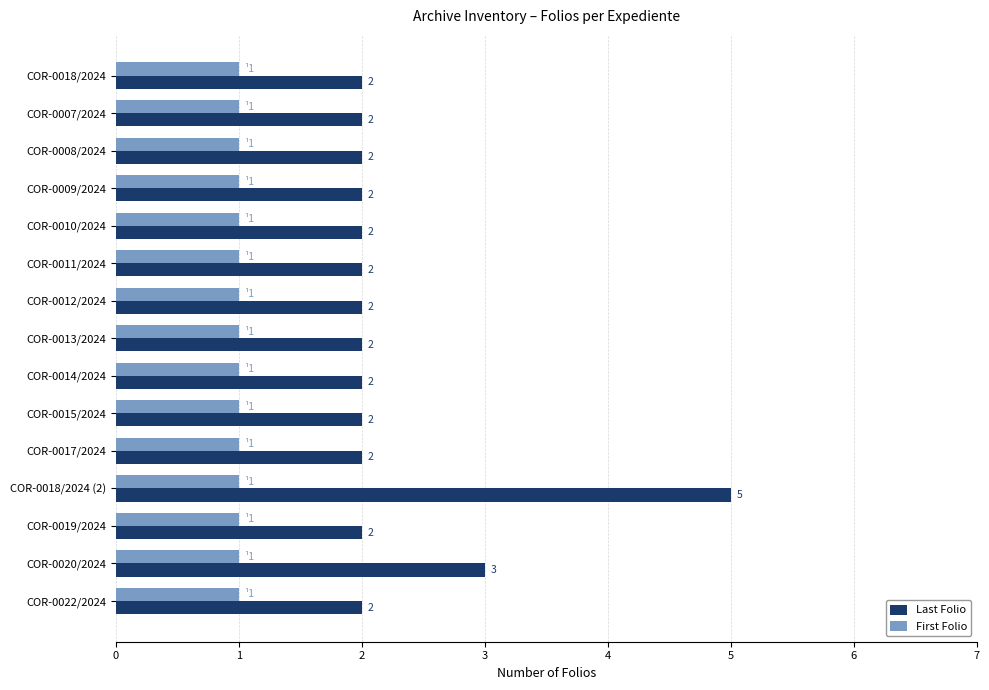

Which series has the largest range (max minus min)?

Last Folio